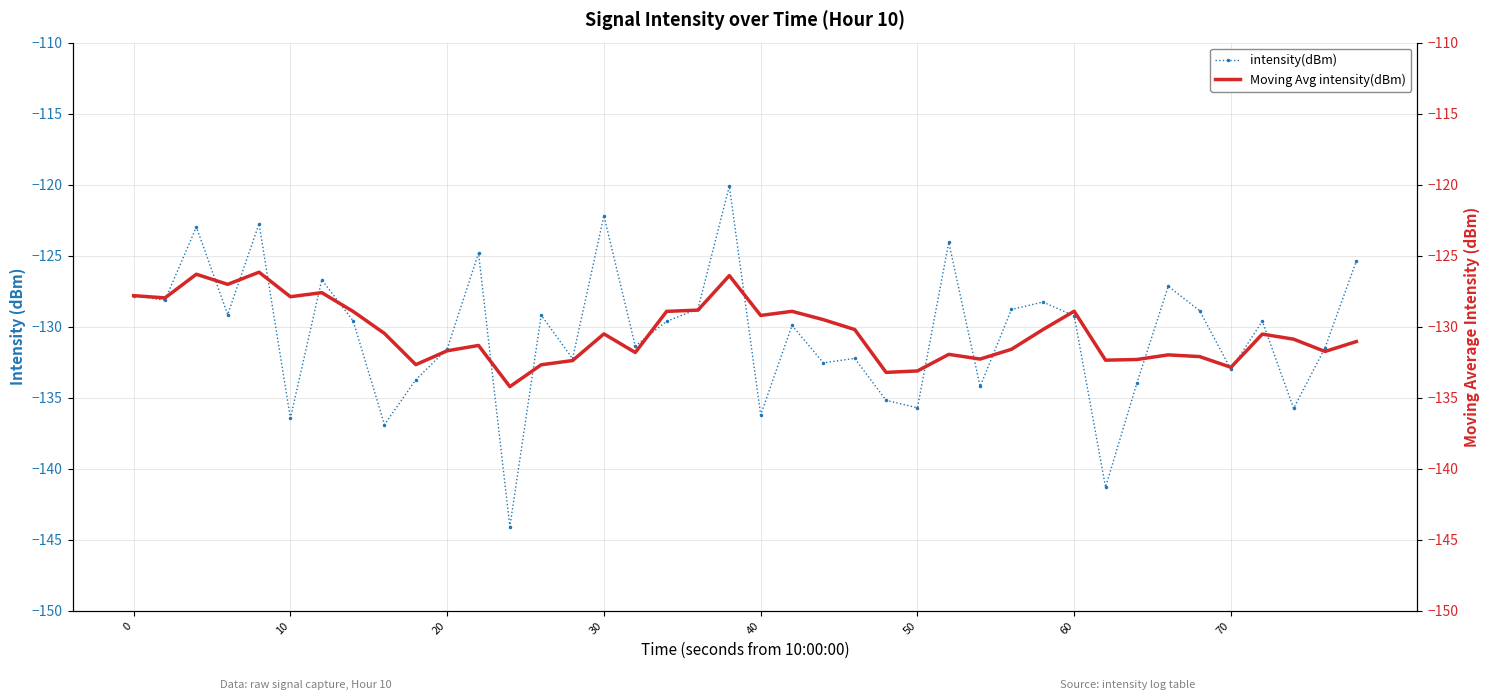

True or false: intensity(dBm) has more than 1 interior local peaks.

True